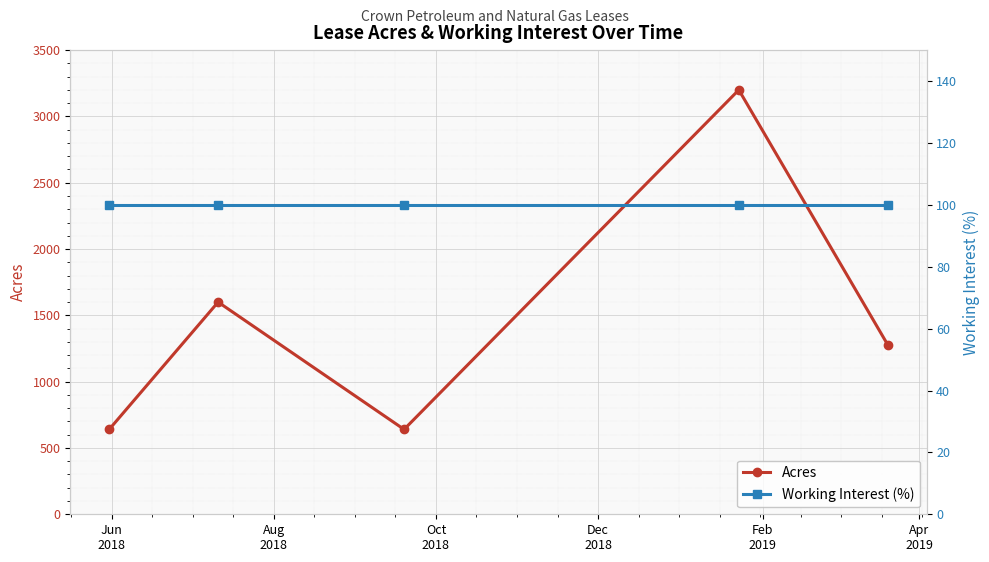

What is the value of the Acres point at the 3rd from the left?

640